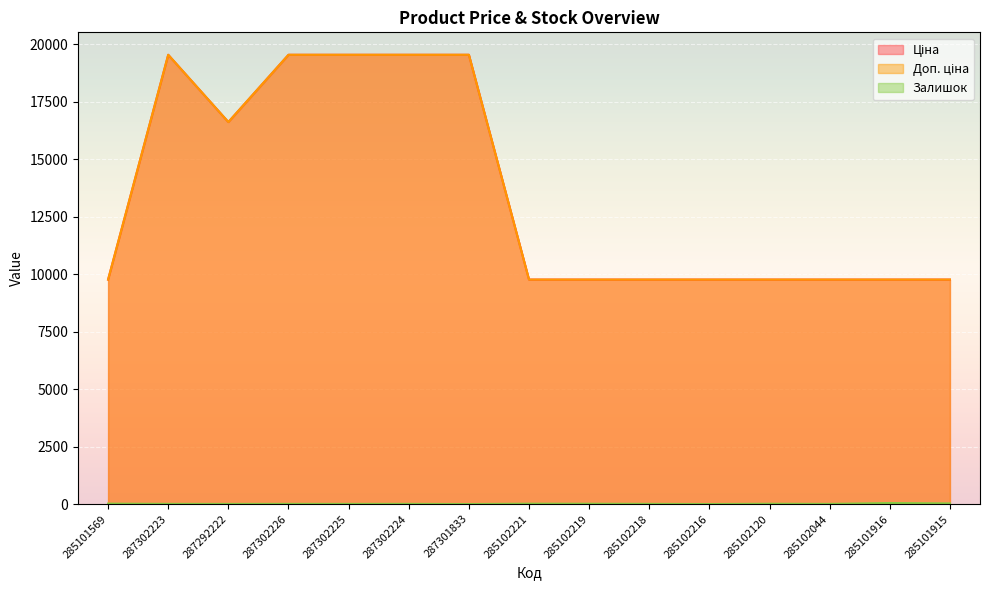

In Залишок, how many points are lower than both neighbors (excluding endpoints)?

5